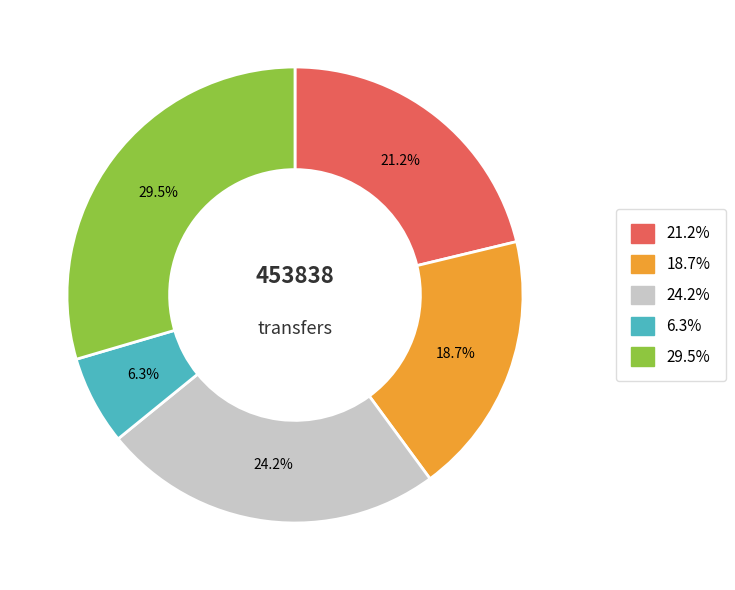

Combined, do 21.2% and 24.2% account for over 50%?

No